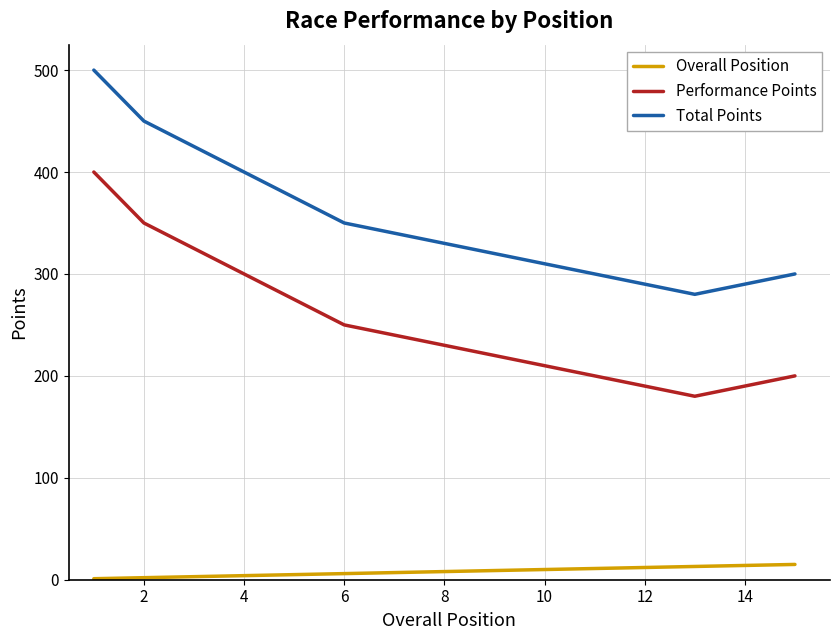

List the series in order of their peak value, lowest first.

Overall Position, Performance Points, Total Points